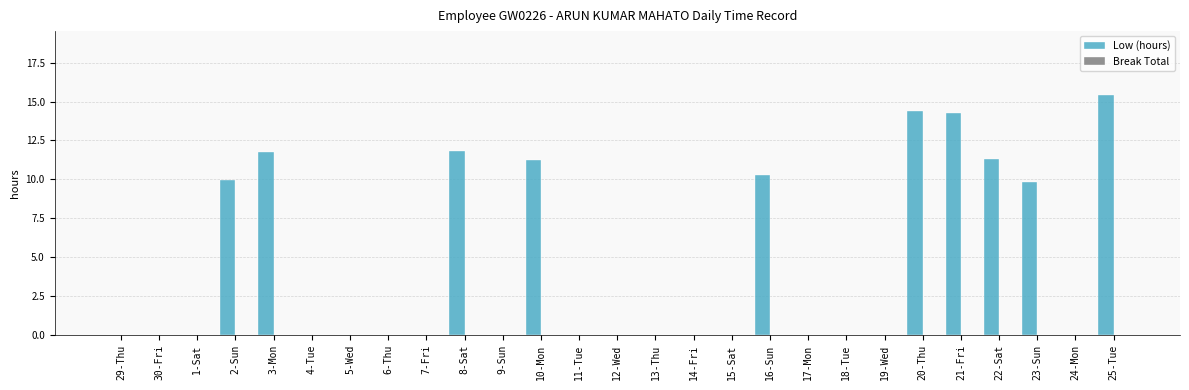

Are the bars horizontal?

No